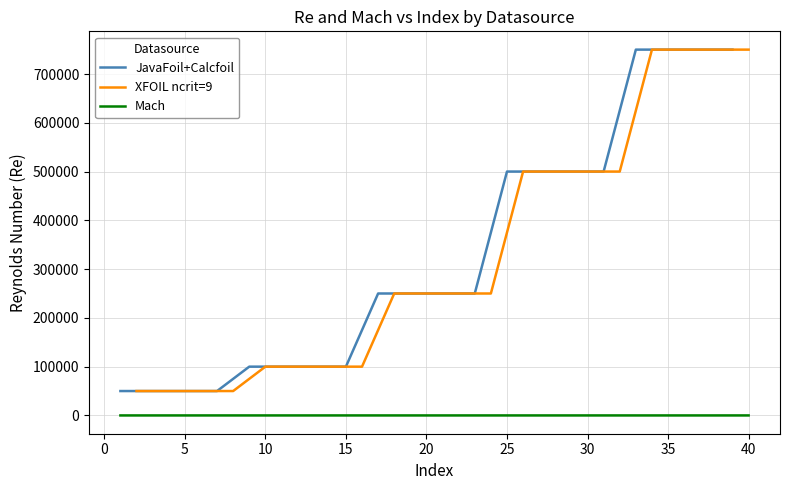

What is the lowest value of the JavaFoil+Calcfoil series?

50000